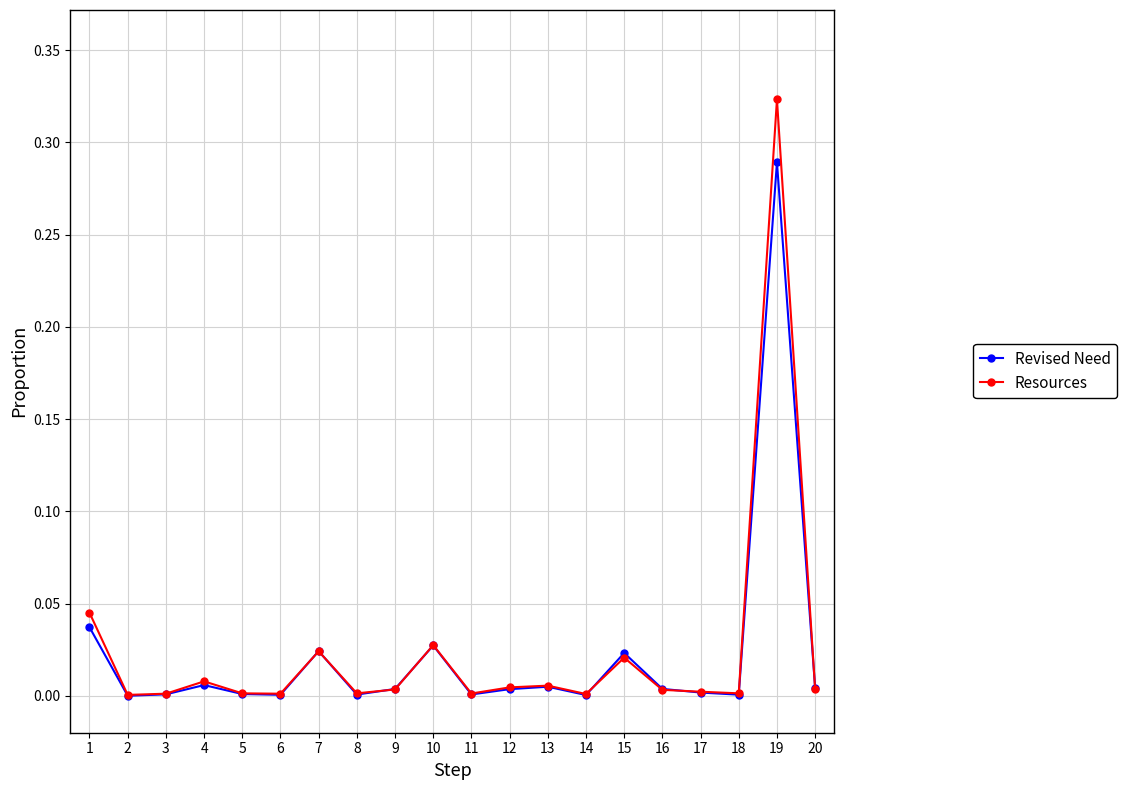

Is it true that Resources equals 0.0 at 11?

True